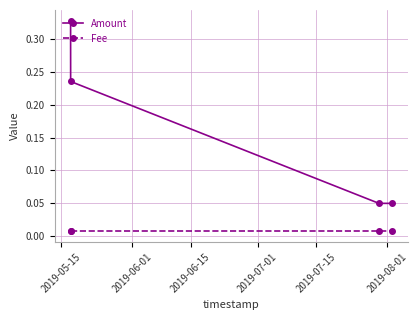

True or false: Fee and Amount intersect in this chart.

False